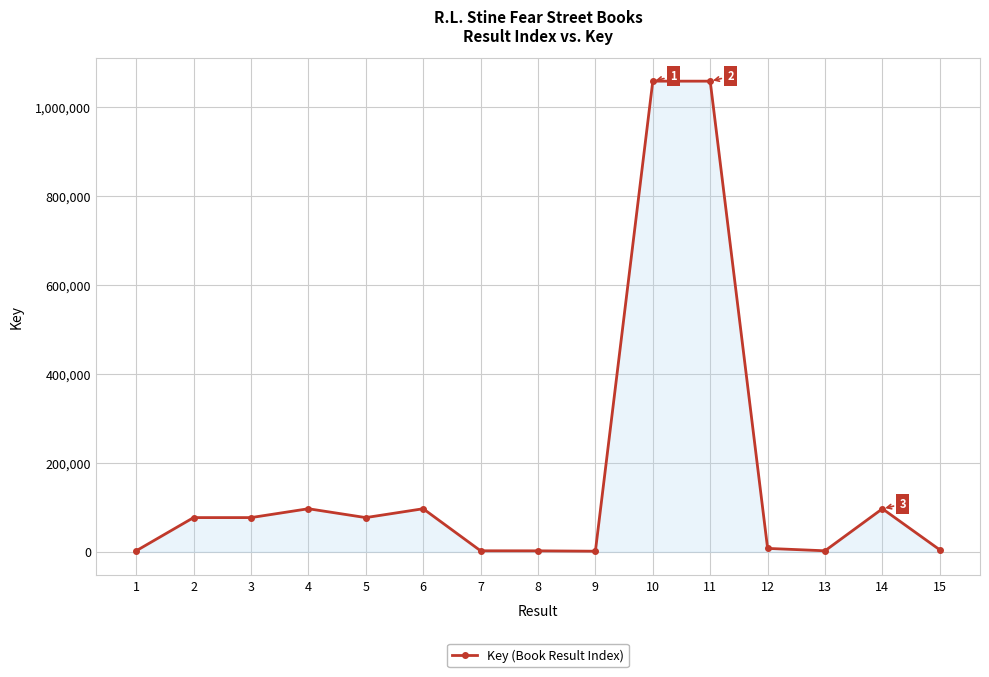

How many values are below 76968?

7